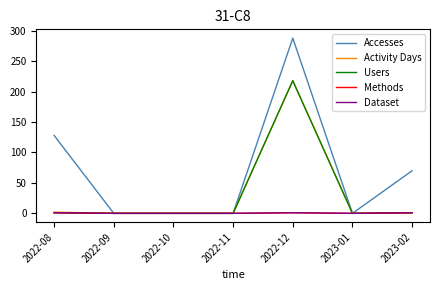

Reading left to right, what are all the values shown in this chart?

Accesses: 2022-08=128	2022-09=0	2022-10=0	2022-11=0	2022-12=288	2023-01=0	2023-02=70
Activity Days: 2022-08=2	2022-09=0	2022-10=0	2022-11=0	2022-12=218	2023-01=0	2023-02=1
Users: 2022-08=1	2022-09=0	2022-10=0	2022-11=0	2022-12=218	2023-01=0	2023-02=1
Methods: 2022-08=1	2022-09=0	2022-10=0	2022-11=0	2022-12=1	2023-01=0	2023-02=1
Dataset: 2022-08=1	2022-09=0	2022-10=0	2022-11=0	2022-12=1	2023-01=0	2023-02=1